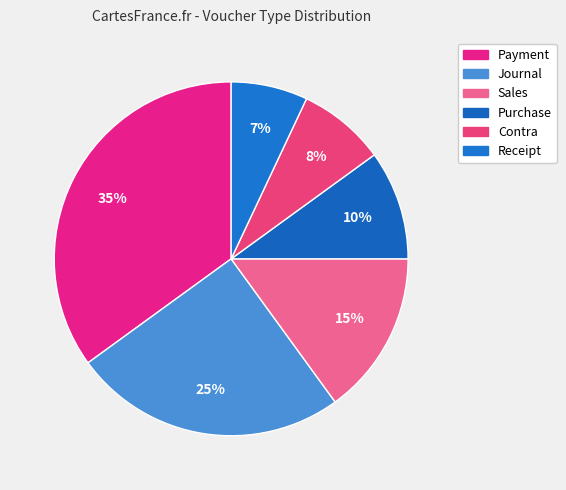

Is the sum of Purchase and Payment greater than half?

No